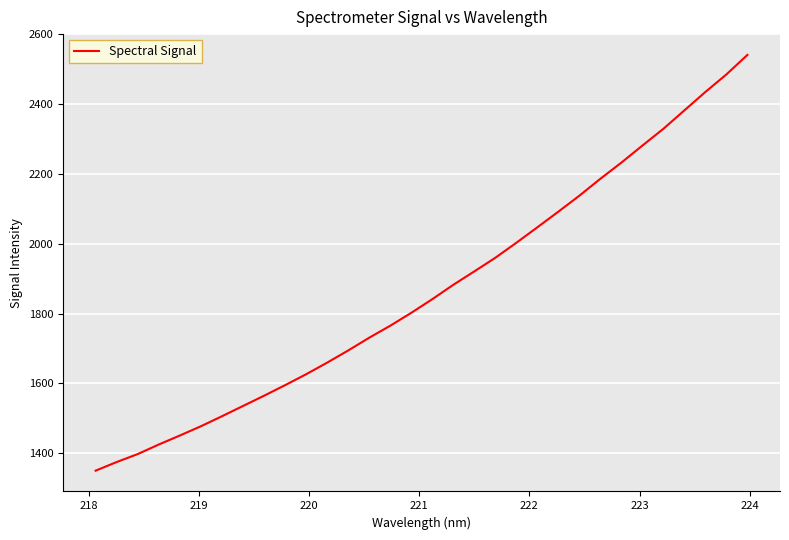

What is the difference between the maximum and minimum values?

1191.2